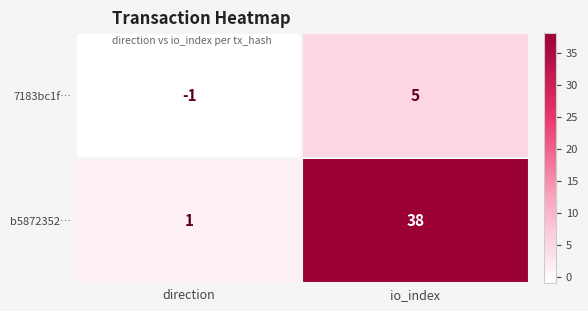

Which series has the largest total across all categories?

b5872352…